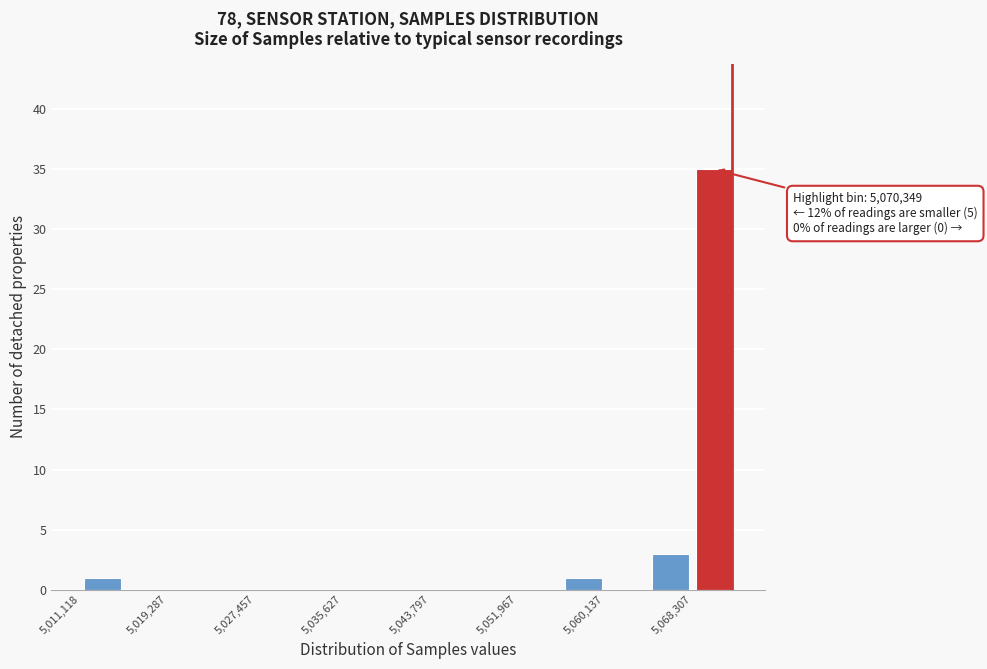

Over which range of the x-axis is the bar tallest?

5068000 to 5072000